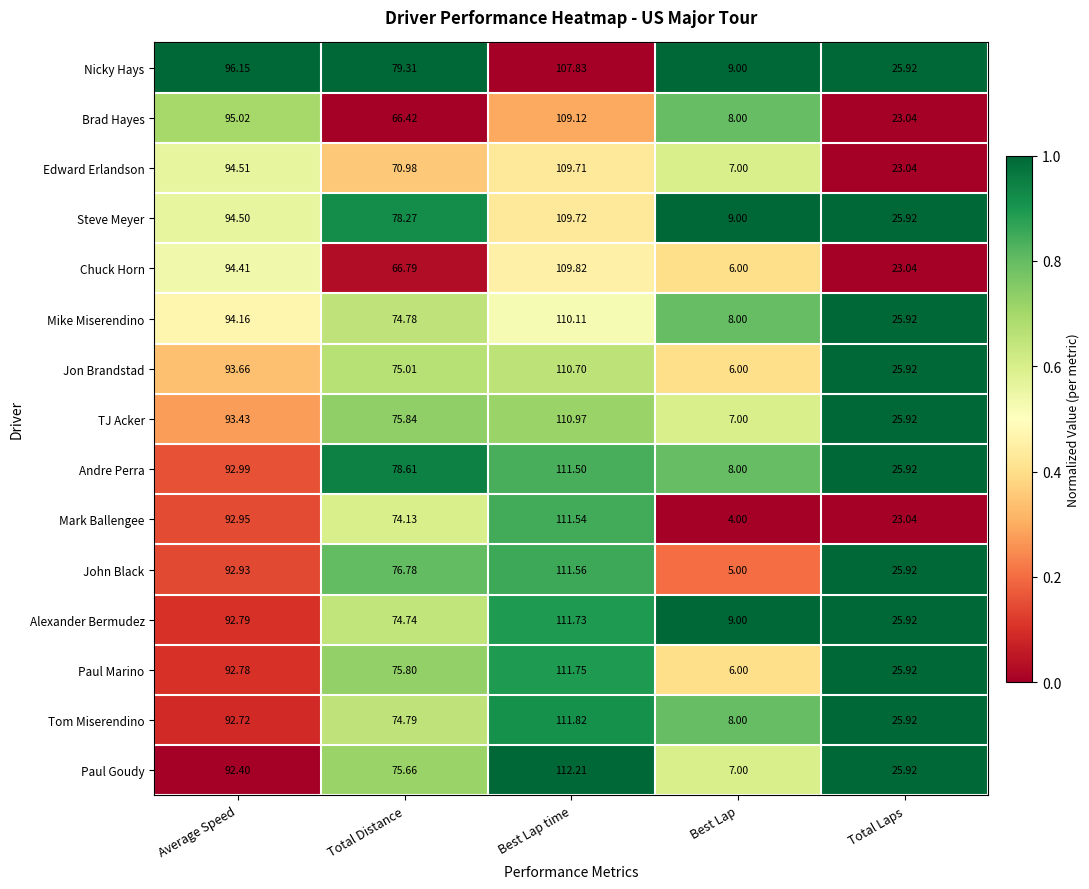

At which label does Alexander Bermudez first exceed 74?

Average Speed